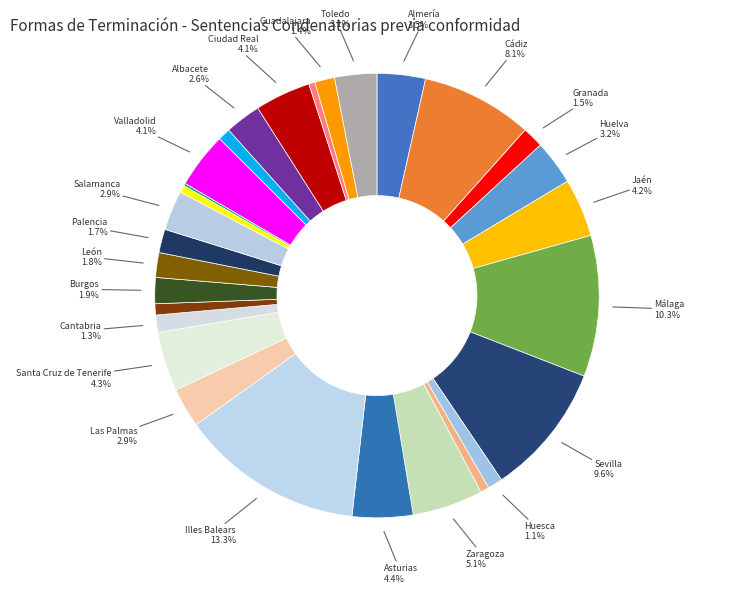

To the nearest percent, what is the difference between the largest and smallest slice percentages?

13%